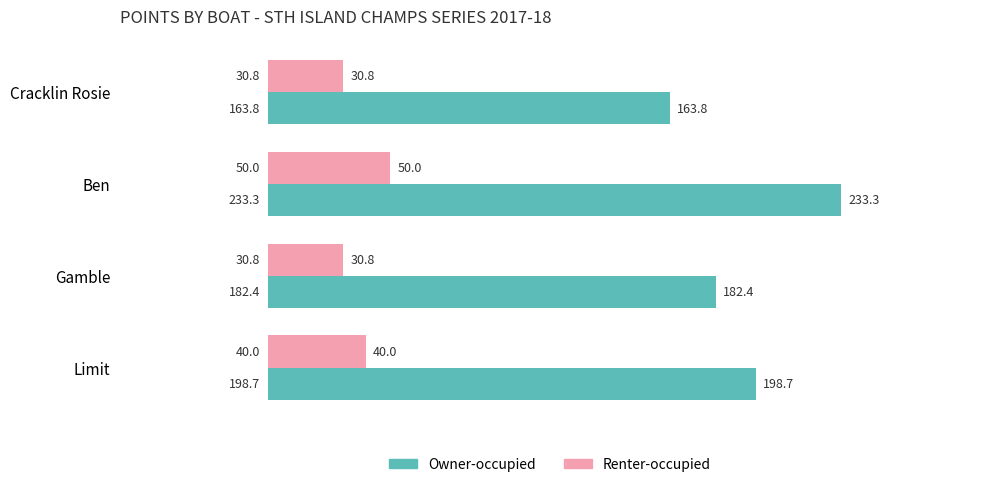

Which series has the largest total across all categories?

Owner-occupied